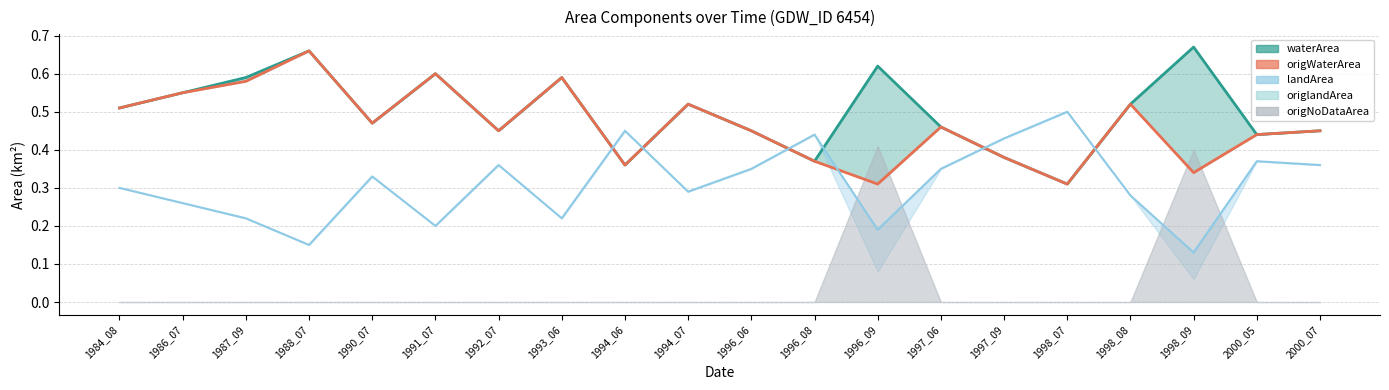

What is the value of the origWaterArea (line) point at the 7th from the left?

0.5